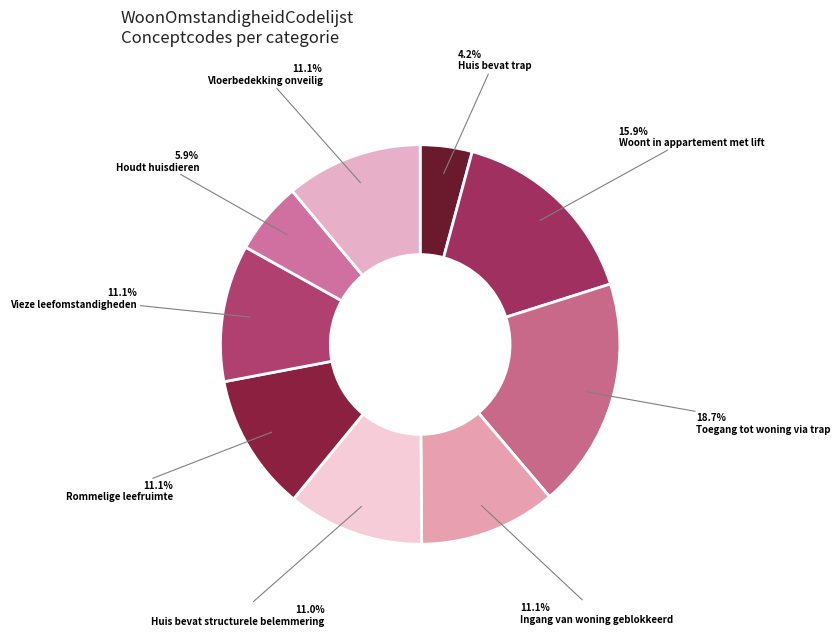

To the nearest percent, what is the difference between the largest and smallest slice percentages?

14%